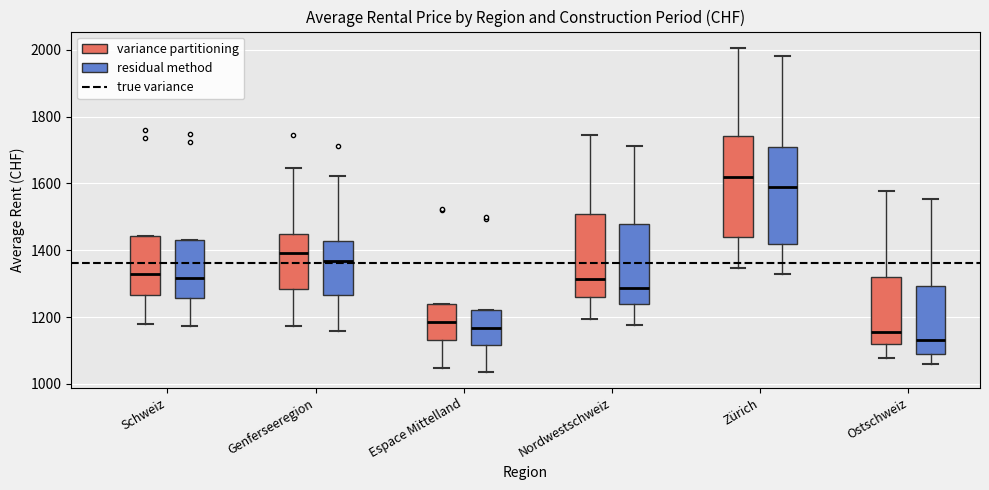

Where does the median line of the box for Genferseeregion (variance partitioning) sit on the y-axis? The values are not printed on the chart, so give them approximately, as read against the axis.

1400